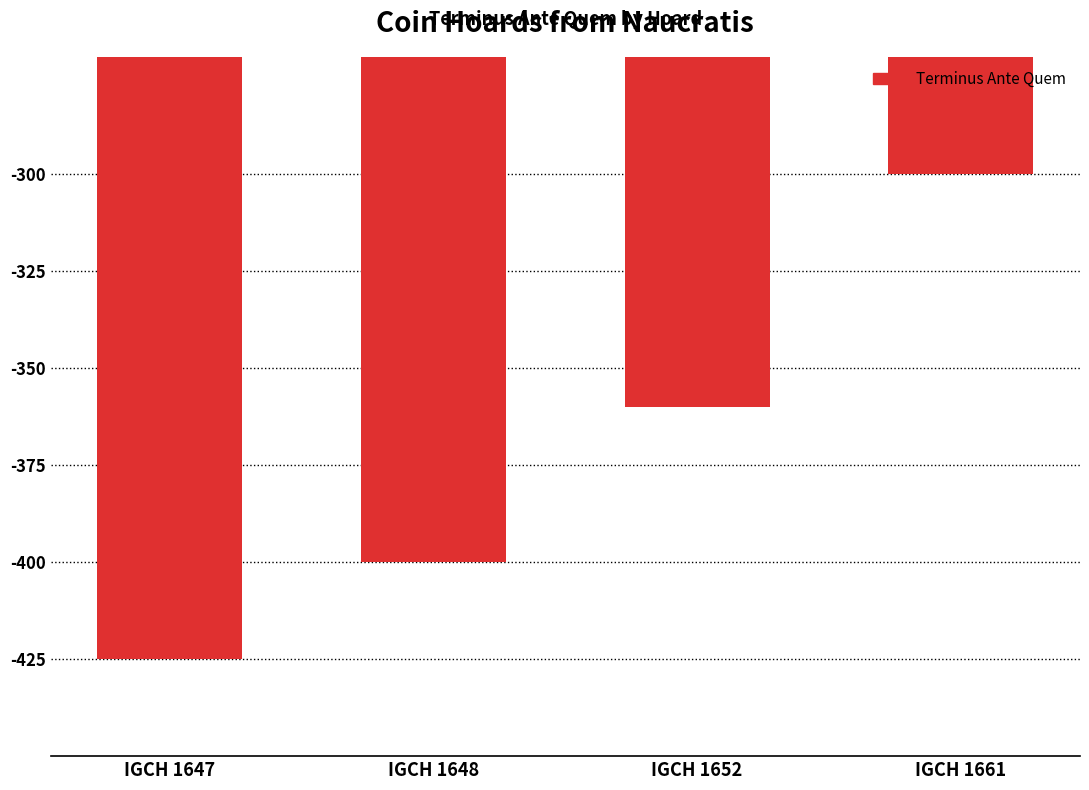

List the labels in order of value, largest first.

IGCH 1661, IGCH 1652, IGCH 1648, IGCH 1647